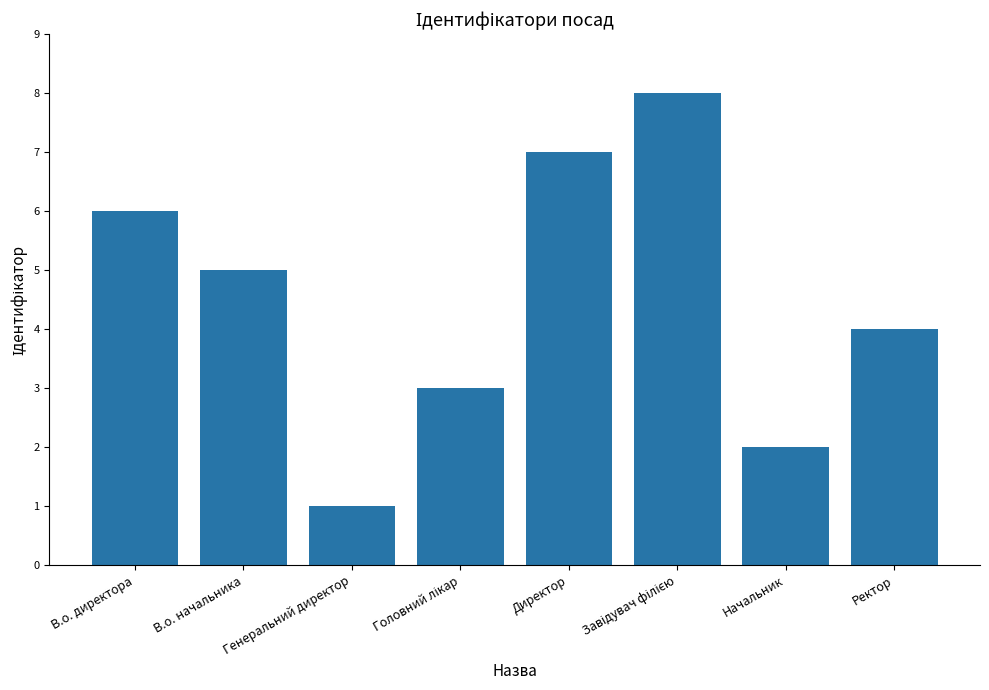

Which has a higher value, В.о. директора or Генеральний директор?

В.о. директора